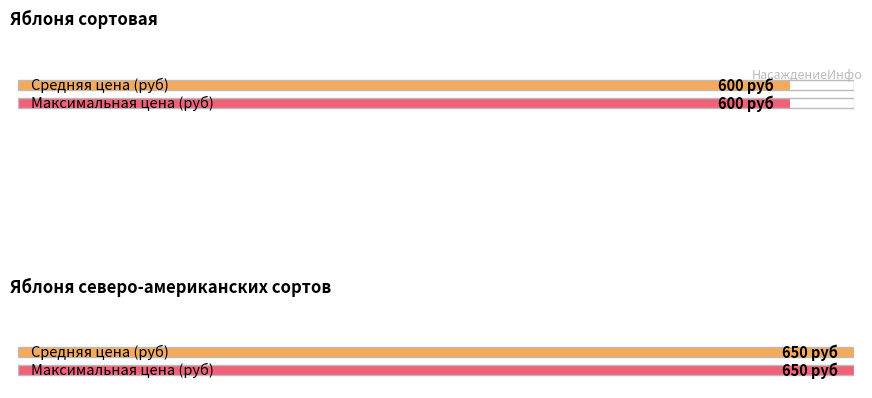

Which label corresponds to the smallest value in the chart?

Яблоня сортовая